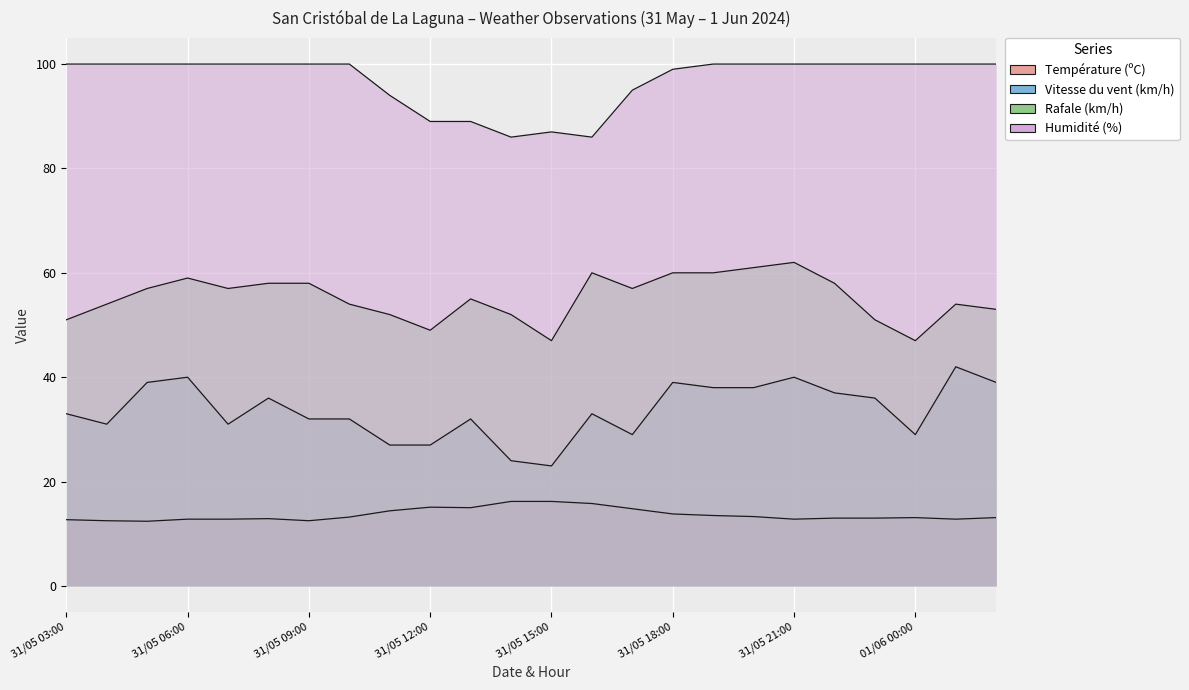

What is the difference between the second highest and minimum values in the Vitesse du vent (km/h) series?

17.0